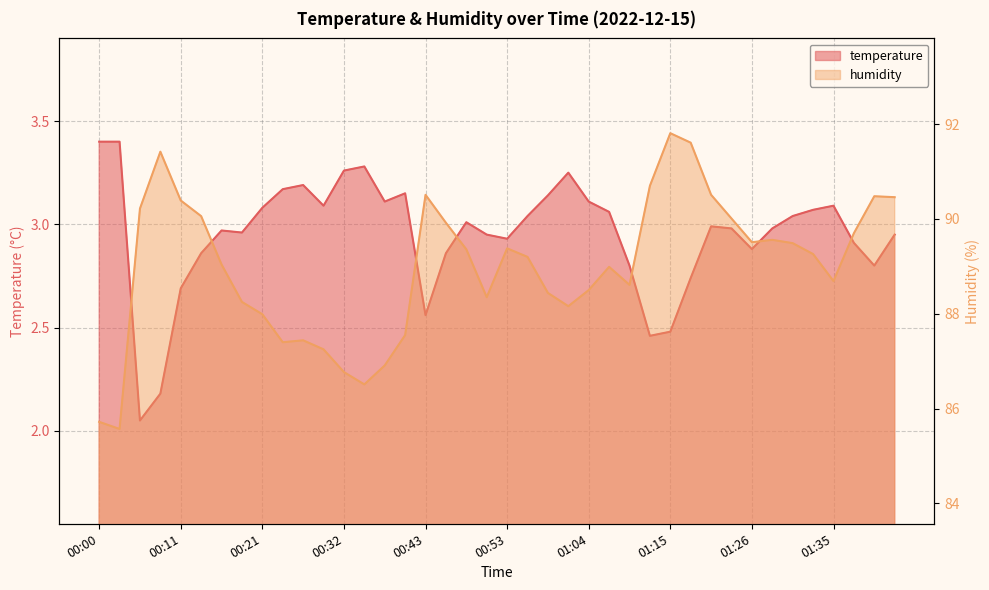

Reading left to right, what are all the values shown in this chart?

temperature: 3.4	3.4	2.0	2.2	2.7	2.9	3.0	3.0	3.1	3.2	3.2	3.1	3.3	3.3	3.1	3.1	2.6	2.9	3.0	3.0	2.9	3.0	3.1	3.2	3.1	3.1	2.8	2.5	2.5	2.7	3.0	3.0	2.9	3.0	3.0	3.1	3.1	2.9	2.8	3.0
humidity: 85.7	85.6	90.2	91.4	90.4	90.1	89.0	88.2	88.0	87.4	87.4	87.2	86.8	86.5	86.9	87.5	90.5	89.9	89.4	88.3	89.4	89.2	88.4	88.2	88.5	89.0	88.6	90.7	91.8	91.6	90.5	90.0	89.5	89.6	89.5	89.3	88.7	89.7	90.5	90.5